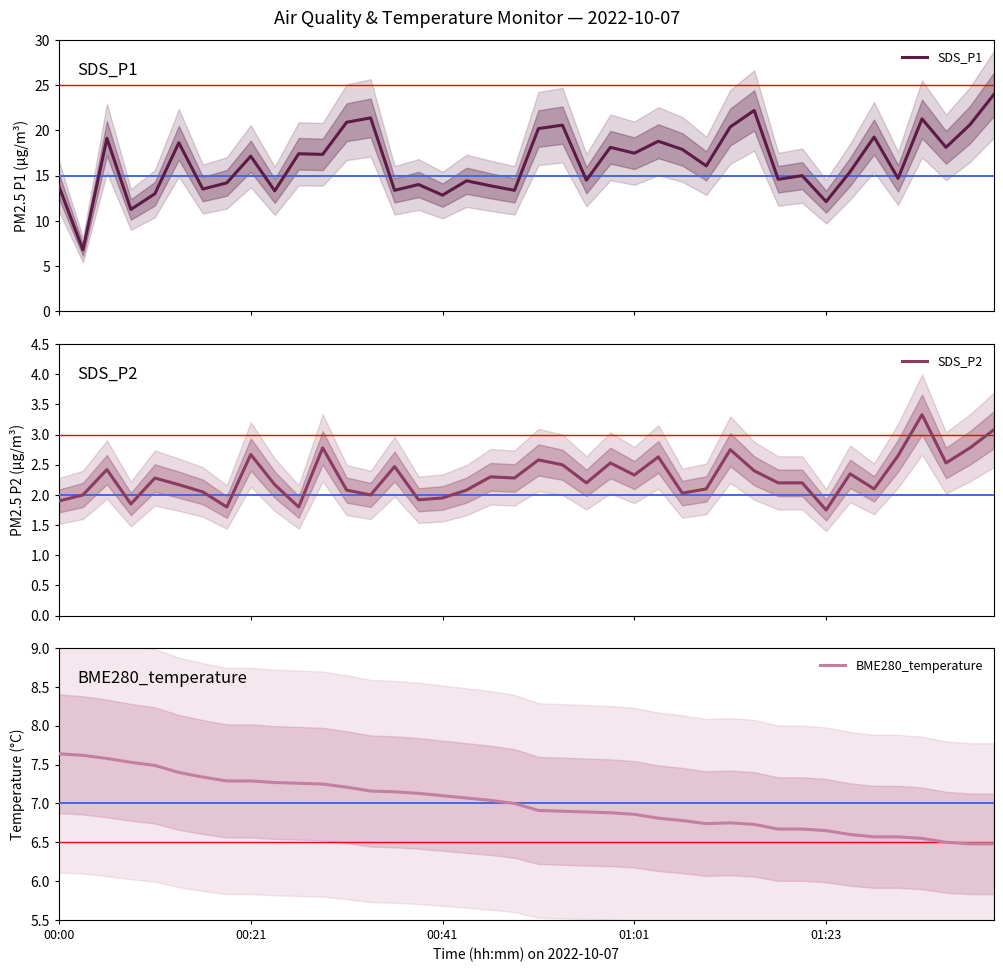

At 12, list the series in order from largest to smallest.

SDS_P1, BME280_temperature, SDS_P2